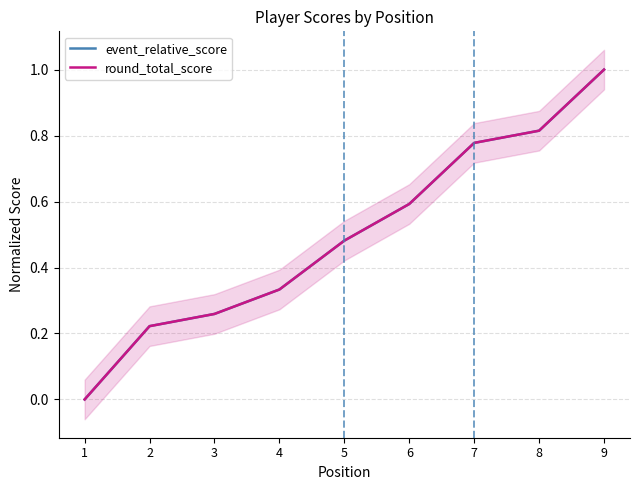

At which category is the sum across all series the highest?

9